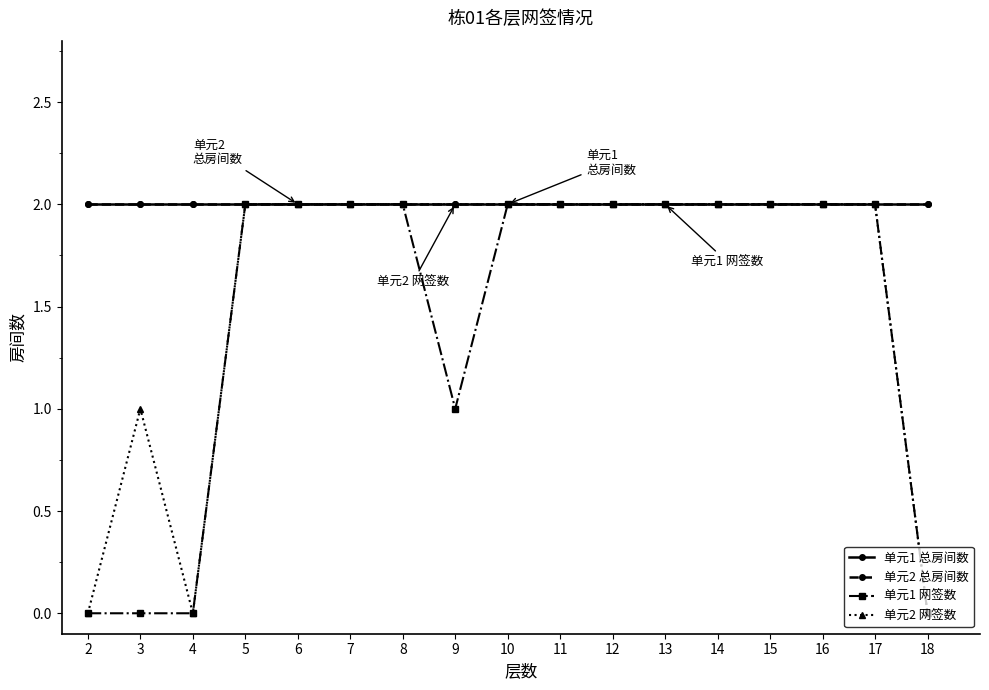

How many lines are shown in the chart?

4